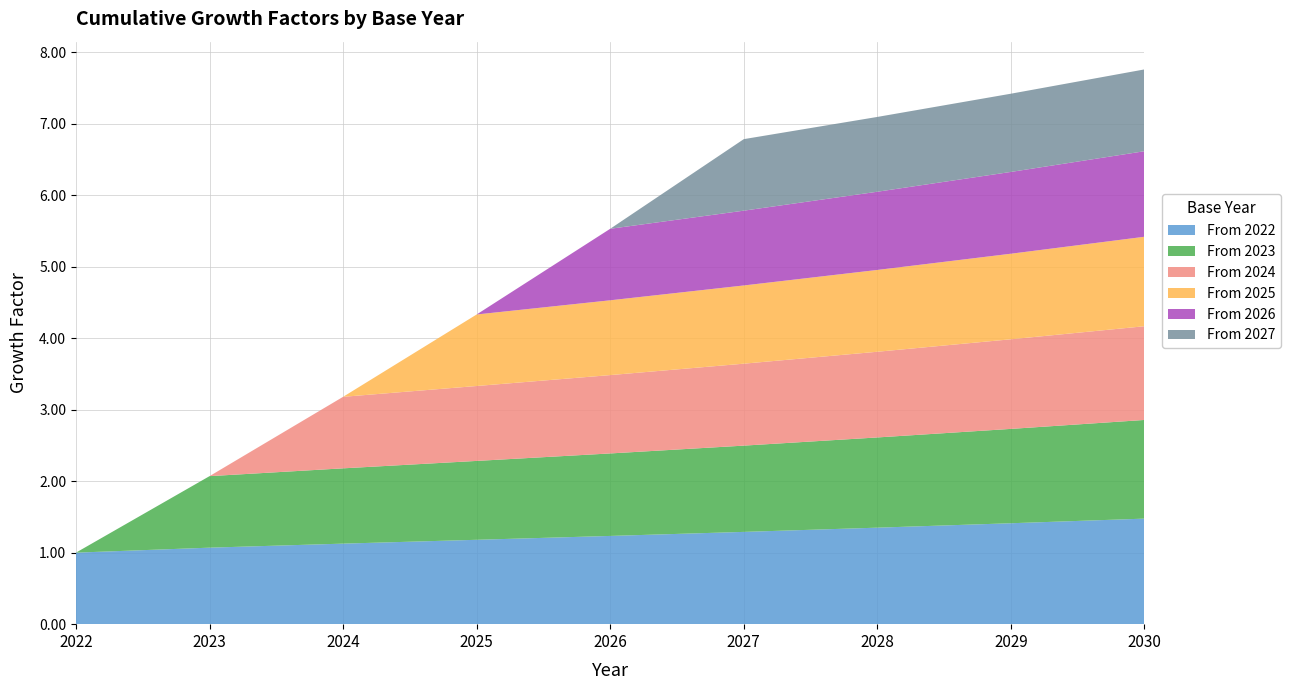

Reading left to right, extract all data points from this chart.

From 2022: 1.0	1.1	1.1	1.2	1.2	1.3	1.3	1.4	1.5
From 2023: 0.0	1.0	1.1	1.1	1.2	1.2	1.3	1.3	1.4
From 2024: 0.0	0.0	1.0	1.0	1.1	1.1	1.2	1.3	1.3
From 2025: 0.0	0.0	0.0	1.0	1.0	1.1	1.1	1.2	1.3
From 2026: 0.0	0.0	0.0	0.0	1.0	1.0	1.1	1.1	1.2
From 2027: 0.0	0.0	0.0	0.0	0.0	1.0	1.0	1.1	1.1